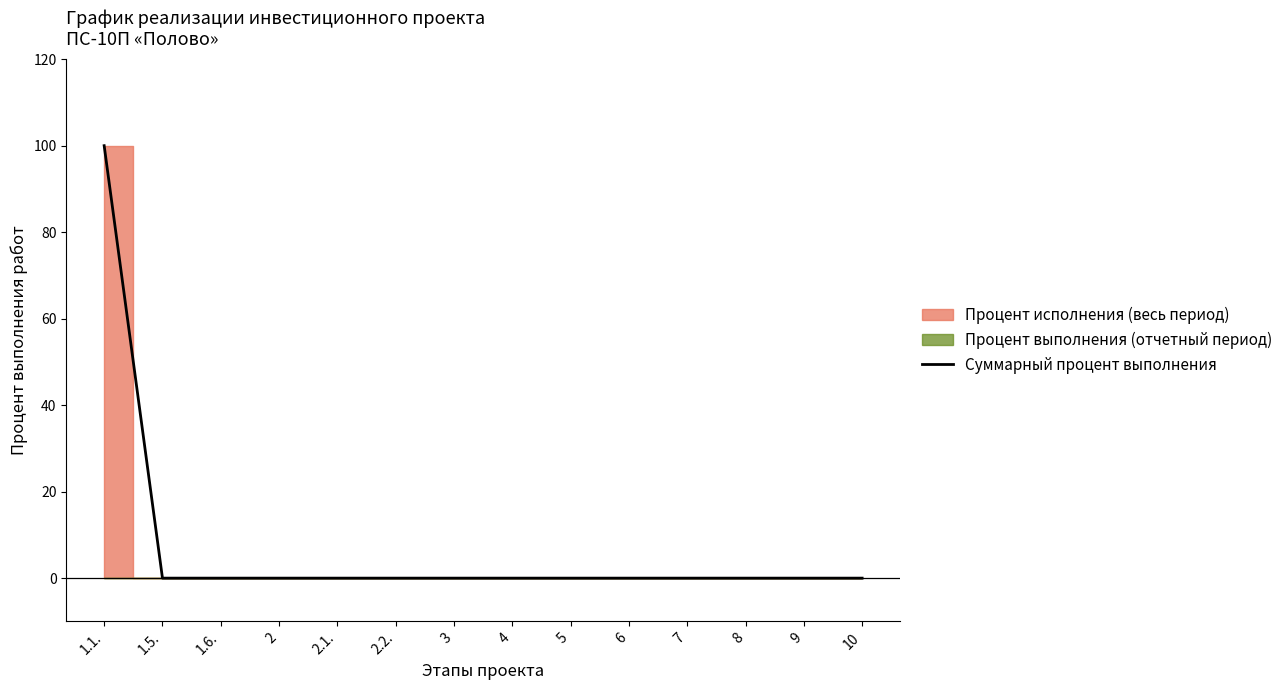

How many categories are shown in the chart?

14